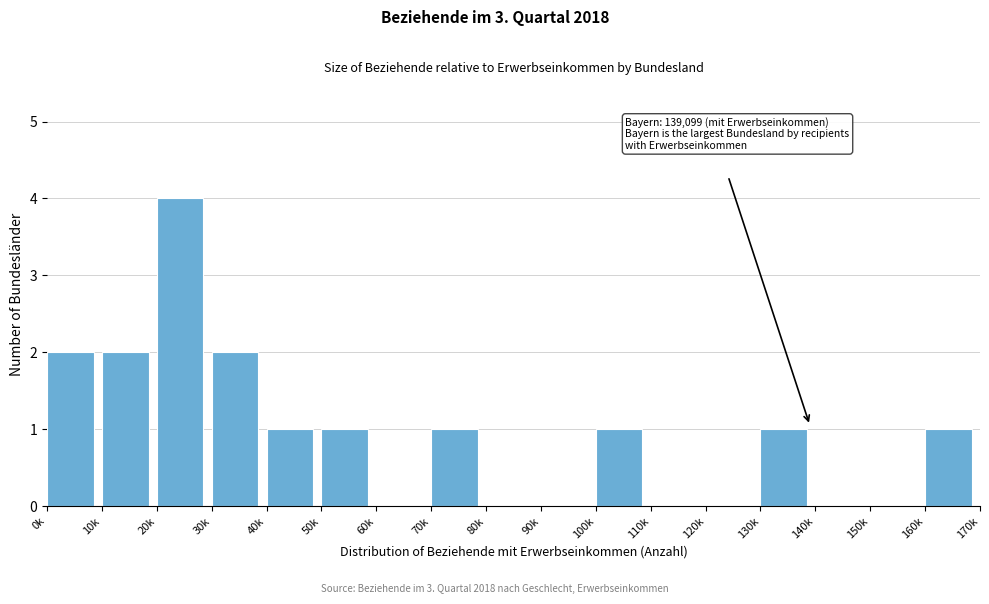

Reading left to right, transcribe all the data shown in this chart.

0k=2	10k=2	20k=4	30k=2	40k=1	50k=1	60k=0	70k=1	80k=0	90k=0	100k=1	110k=0	120k=0	130k=1	140k=0	150k=0	160k=1